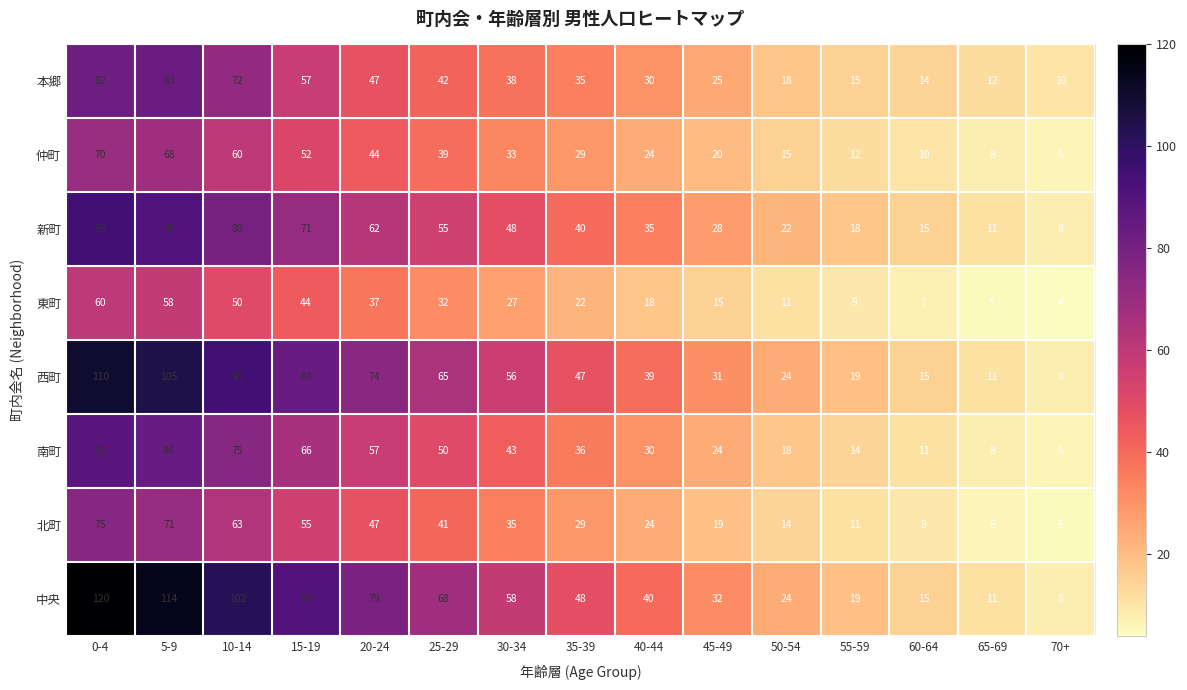

What is the minimum value shown in the chart?

4